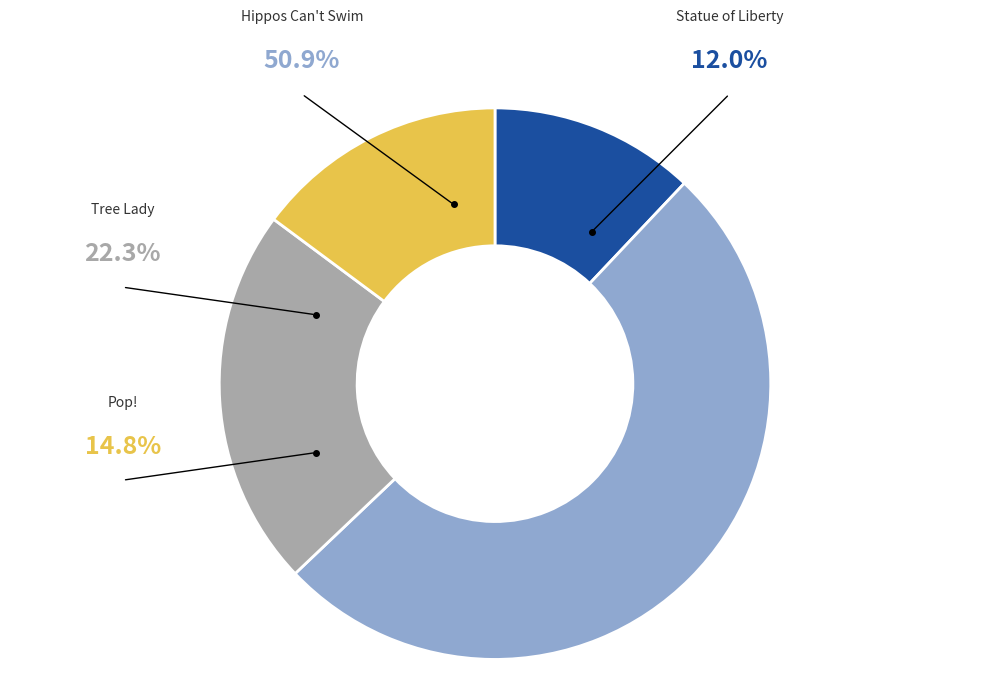

To the nearest percent, what percentage of the pie is Tree Lady?

22%